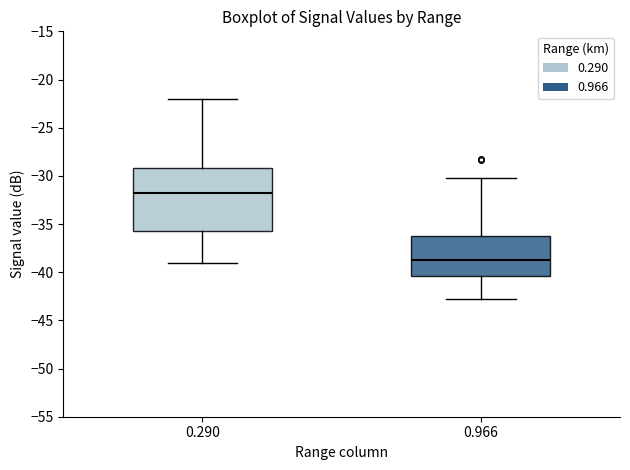

Where does the median line of the box at x = 0.966 sit on the y-axis? The values are not printed on the chart, so give them approximately, as read against the axis.

-38.5